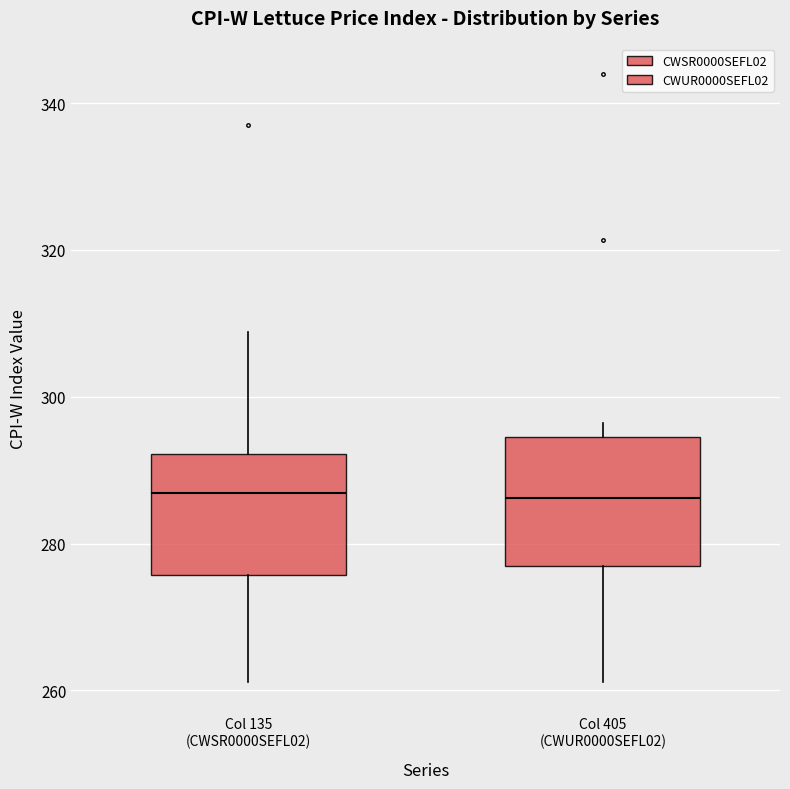

Reading left to right, transcribe this box plot: for each box, give where its median line is, the range the box spans, and where its two whiskers end, as read against the y-axis. The values are not printed on the chart, so give them approximately, as read against the axis.

Col 135 (CWSR0000SEFL02): median 286, box 276 to 292, whiskers 262 to 308
Col 405 (CWUR0000SEFL02): median 286, box 276 to 294, whiskers 262 to 296